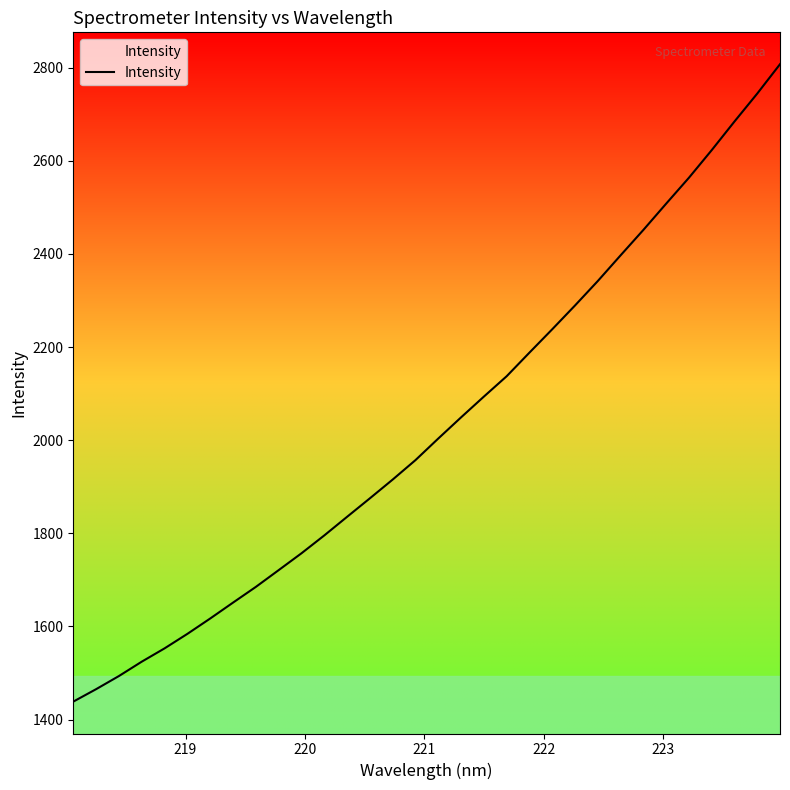

Does the chart have visible grid lines?

No